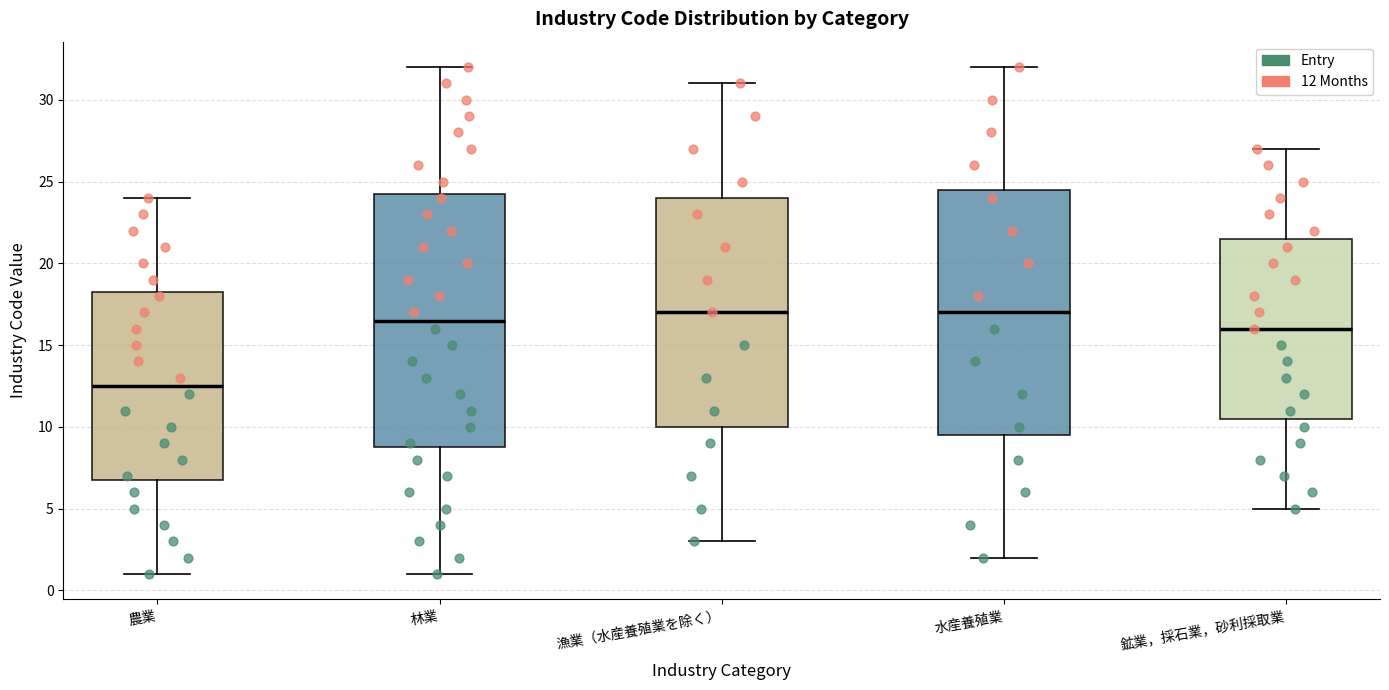

Where does the median line of the box for 林業 sit on the y-axis? The values are not printed on the chart, so give them approximately, as read against the axis.

16.5